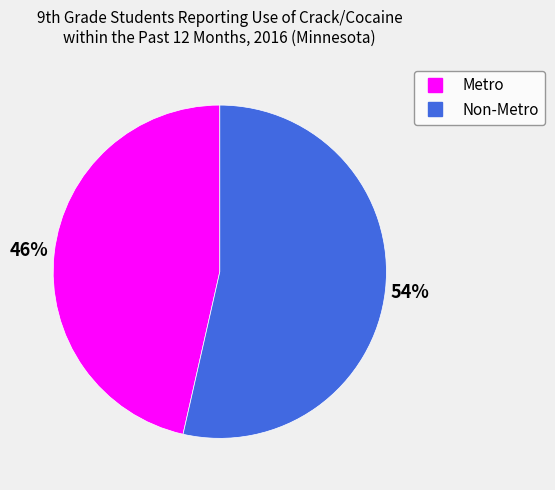

Approximately how many times larger is the value at Non-Metro compared to Metro?

1.2